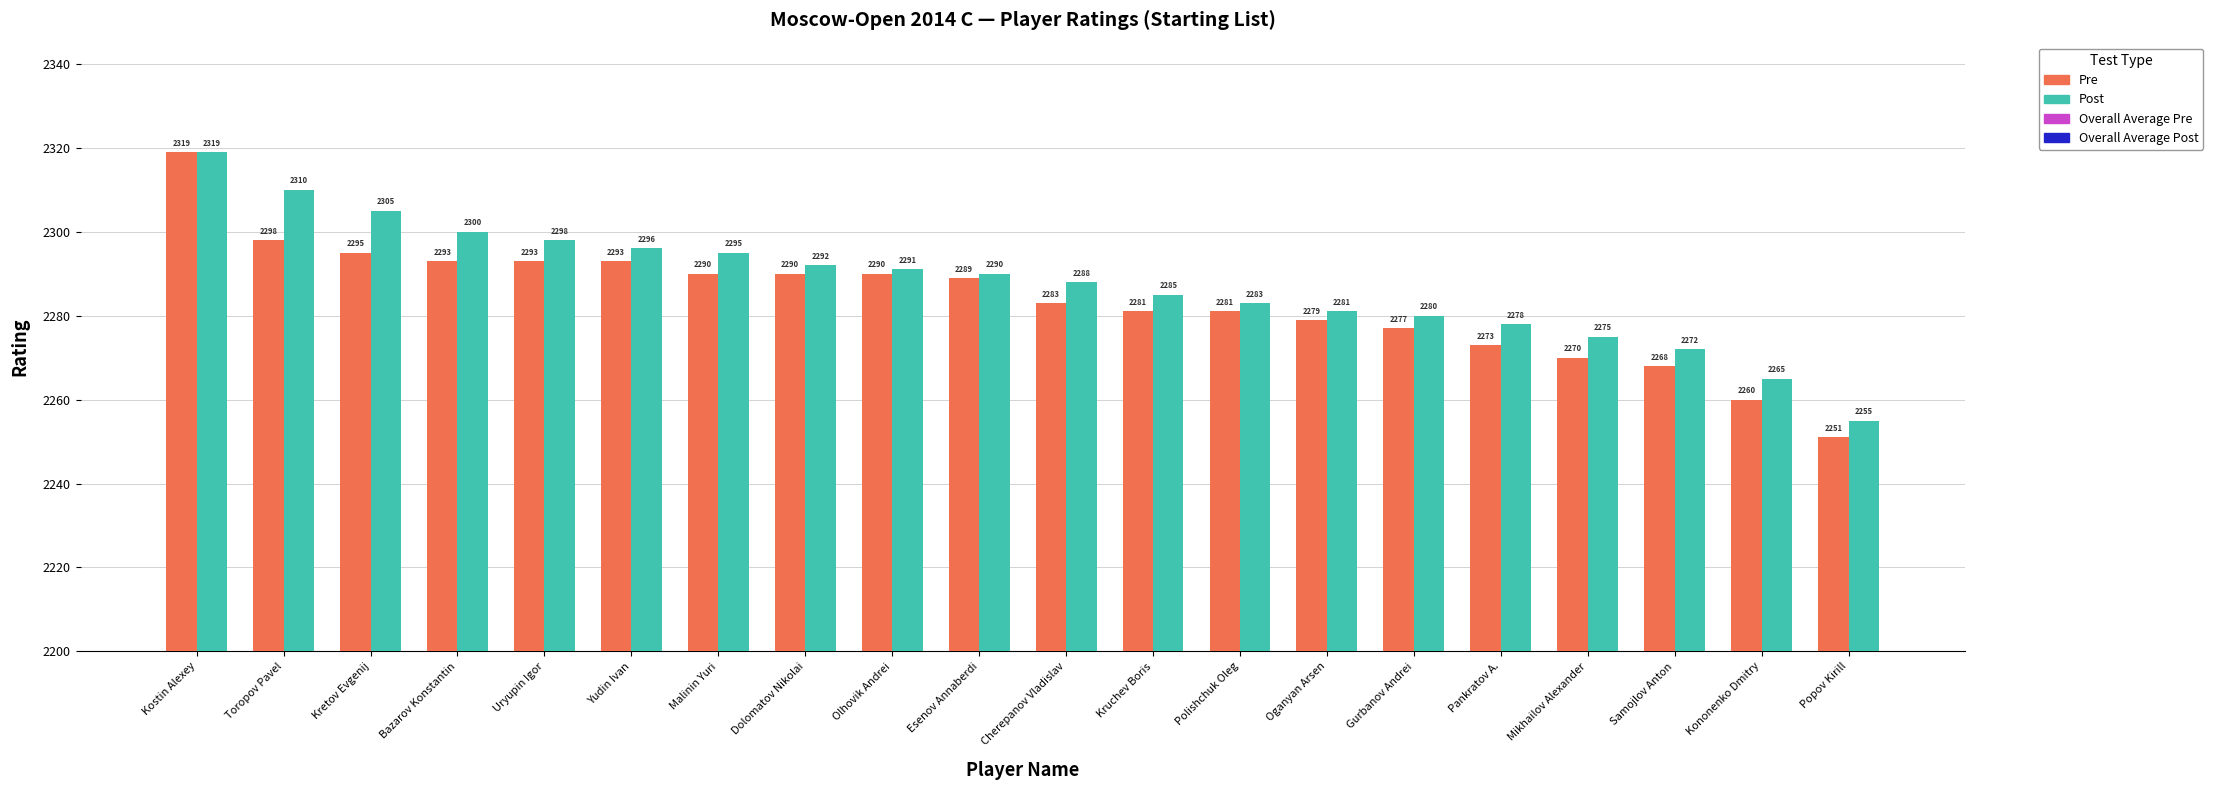

Between Malinin Yuri and Oganyan Arsen, which series saw the biggest shift?

Post